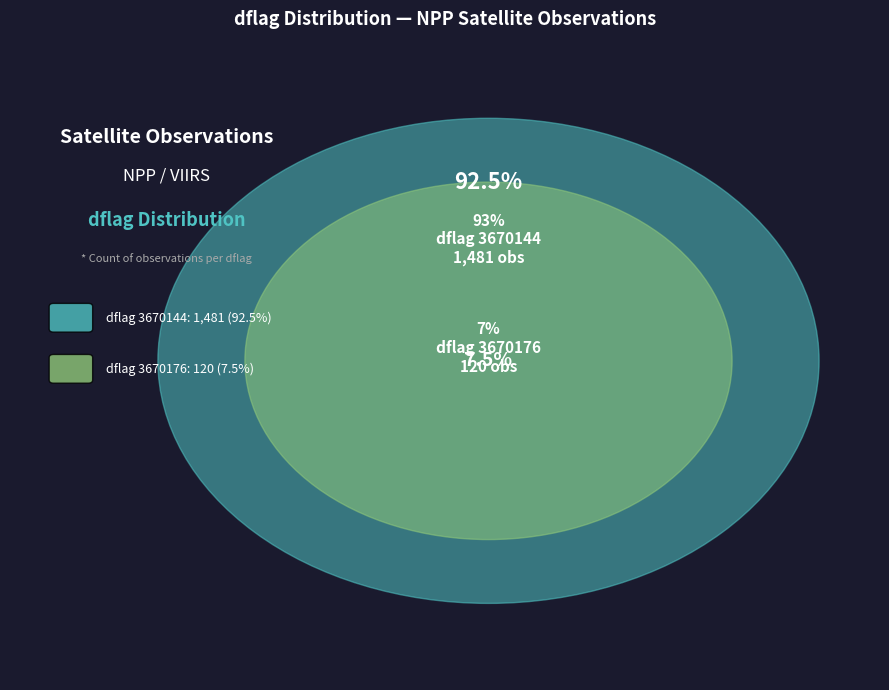

Count the number of slices in the pie.

2